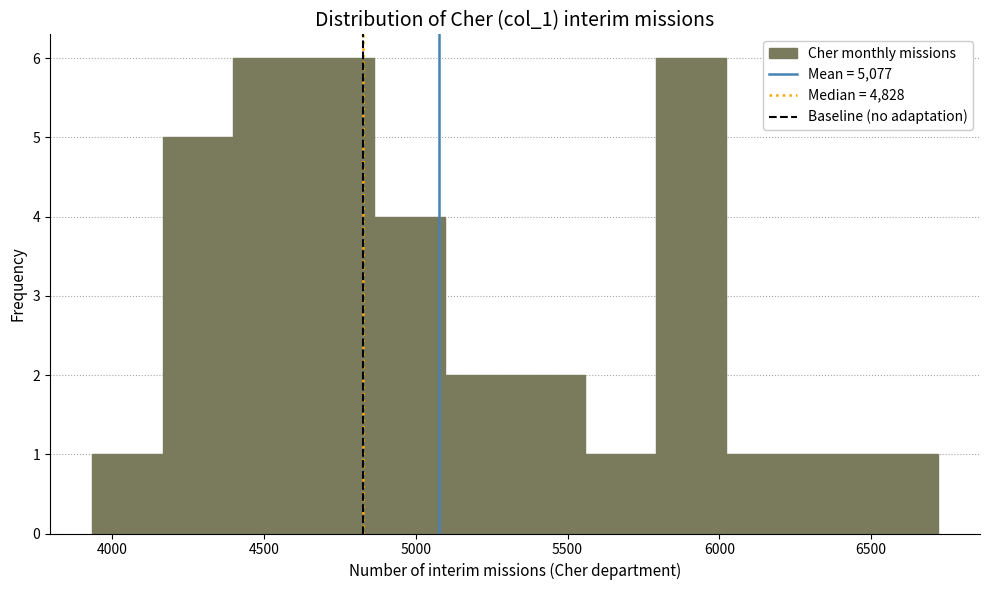

How tall is the bar that spans 4400 to 4650 on the x-axis? Neither the bar edges nor the heights are printed on the chart, so give them approximately, as read against the axes.

6